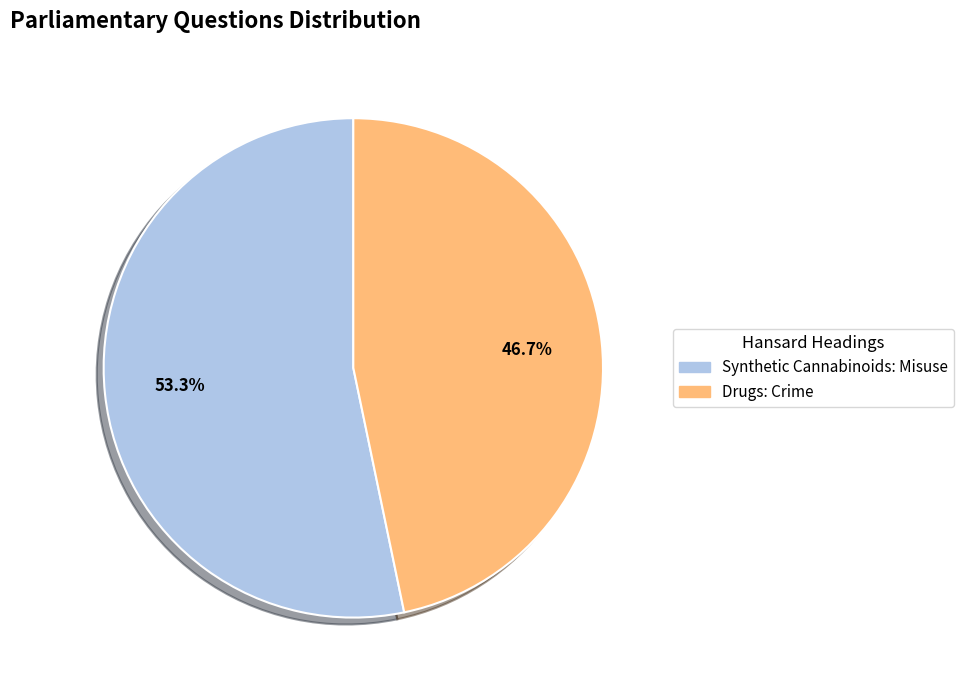

Is there a majority slice in this chart?

Yes